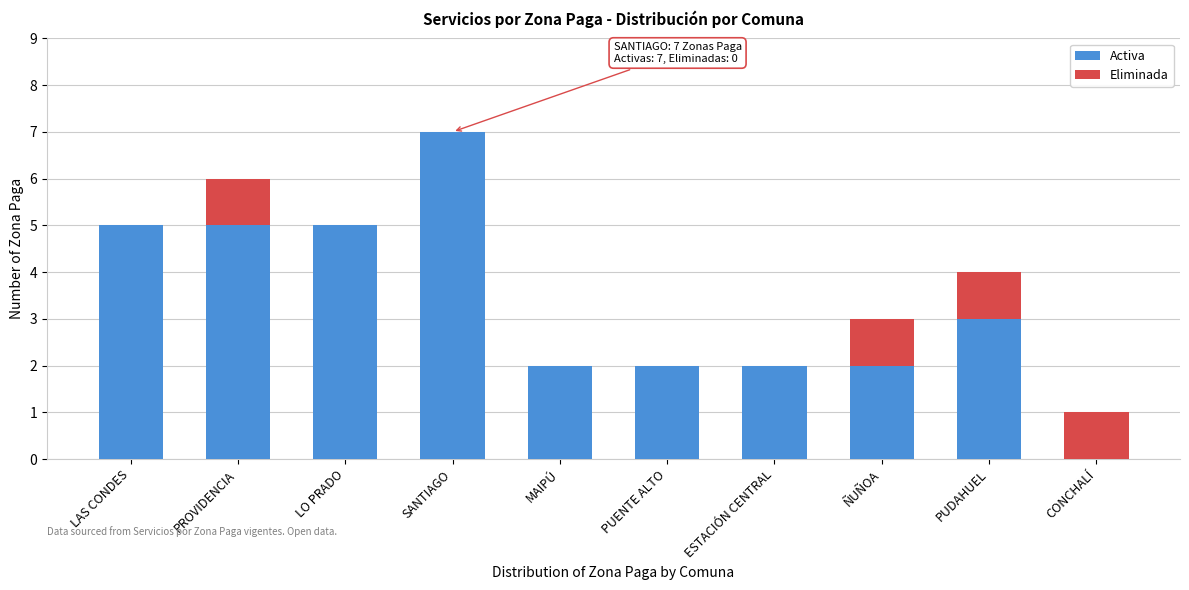

At which category is the sum across all series the highest?

SANTIAGO